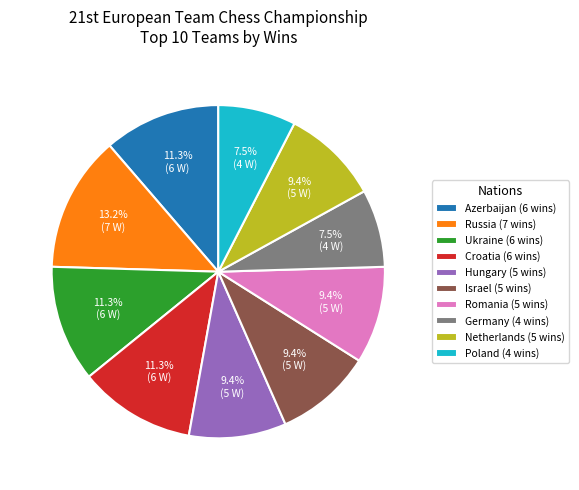

Combined, what portion of the pie is Romania and Ukraine?

20.8%